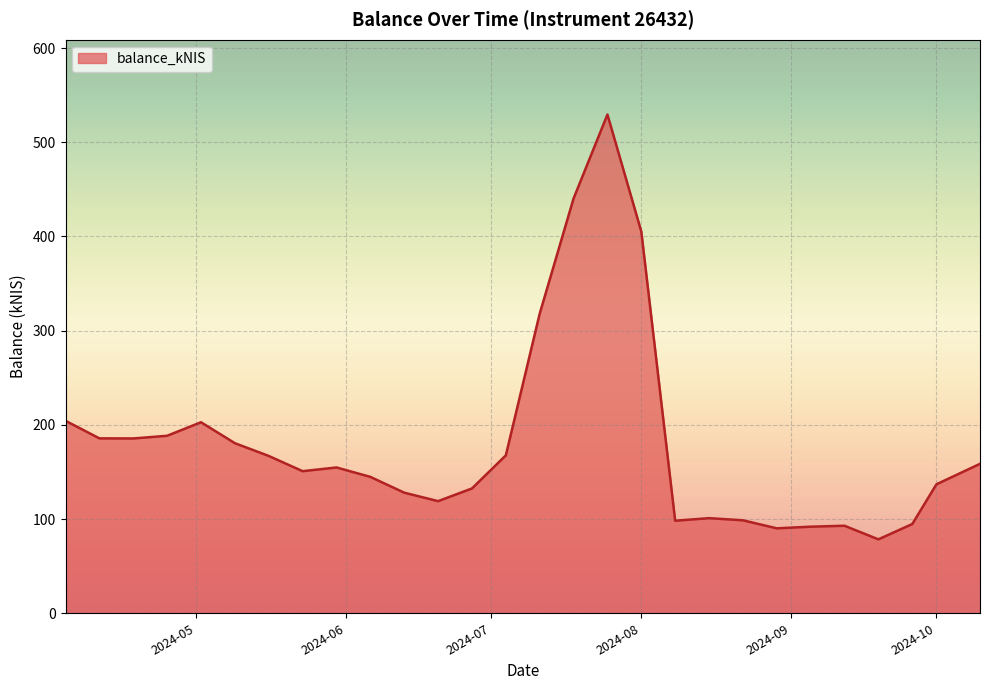

What is the difference between the maximum and minimum values?

450.9